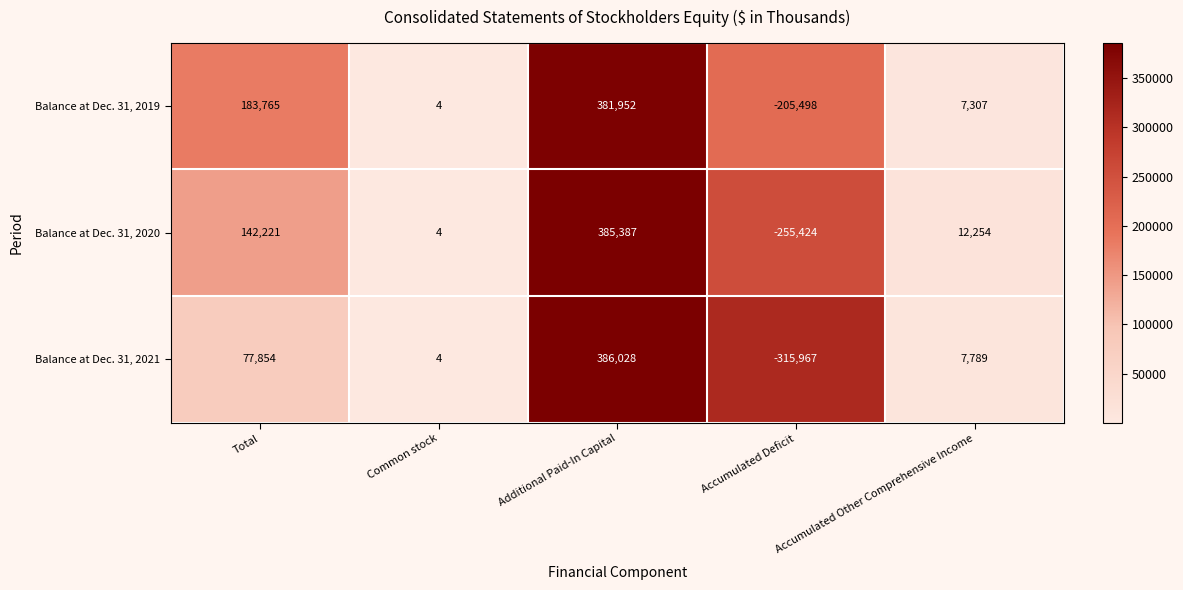

At which category does the chart reach its peak across all series?

Additional Paid-In Capital